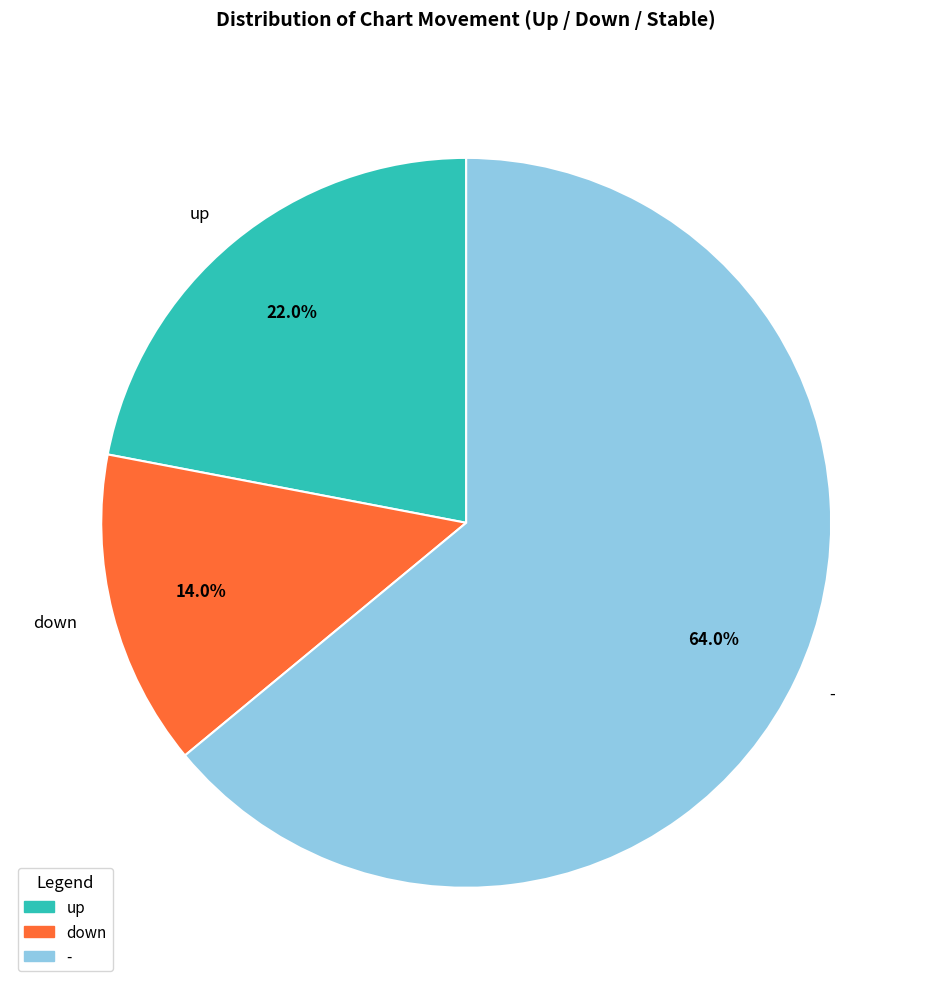

Rank the categories by value from highest to lowest.

-, up, down